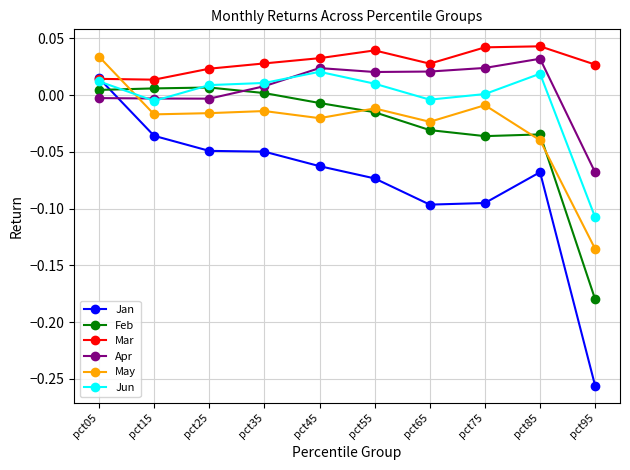

Which series has the widest spread of values?

Jan